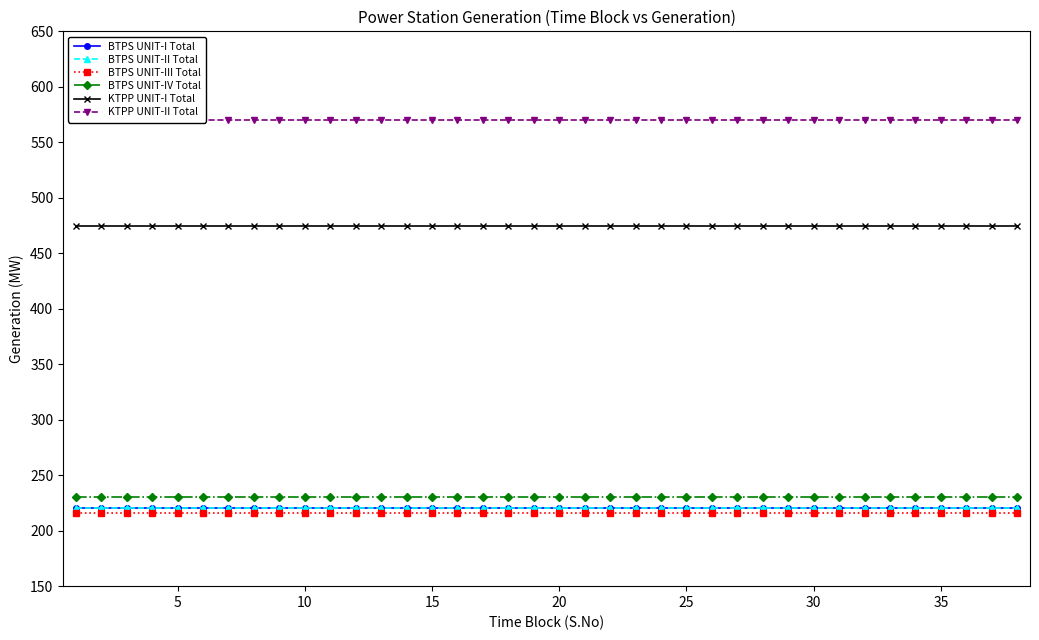

What is the smallest value displayed?

216